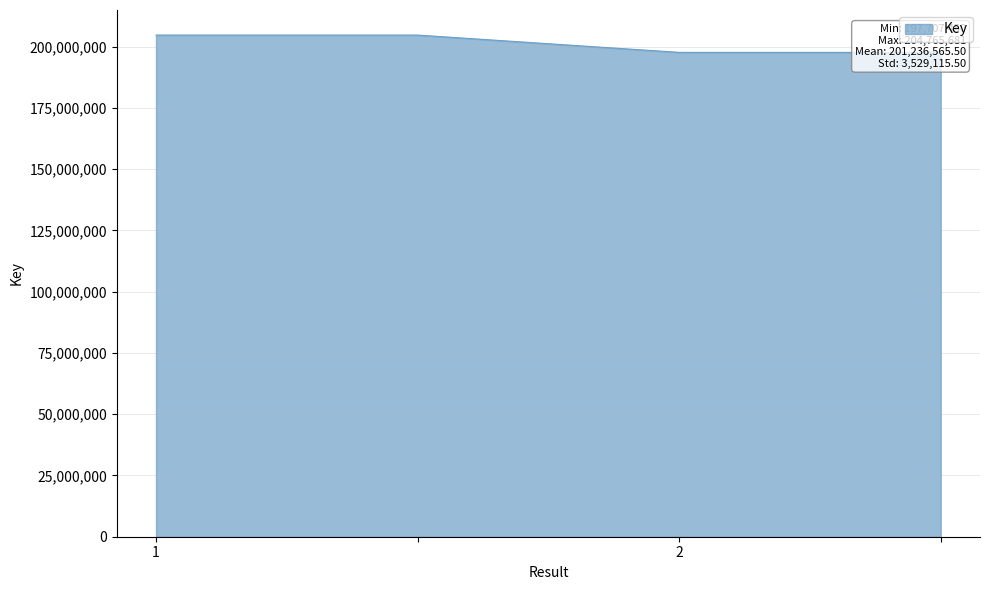

At which category does the chart reach its peak across all series?

1